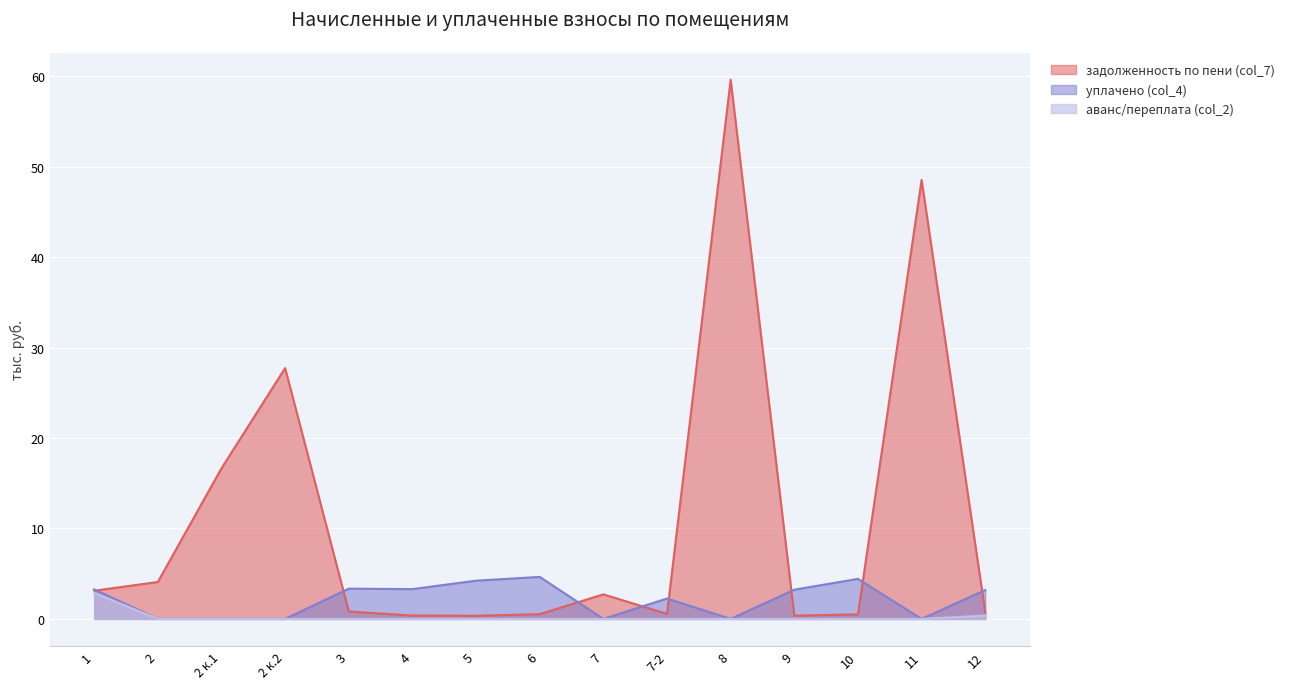

Is the value of уплачено (col_4) at 3 greater than the value of задолженность по пени (col_7) at 2 к.2?

No